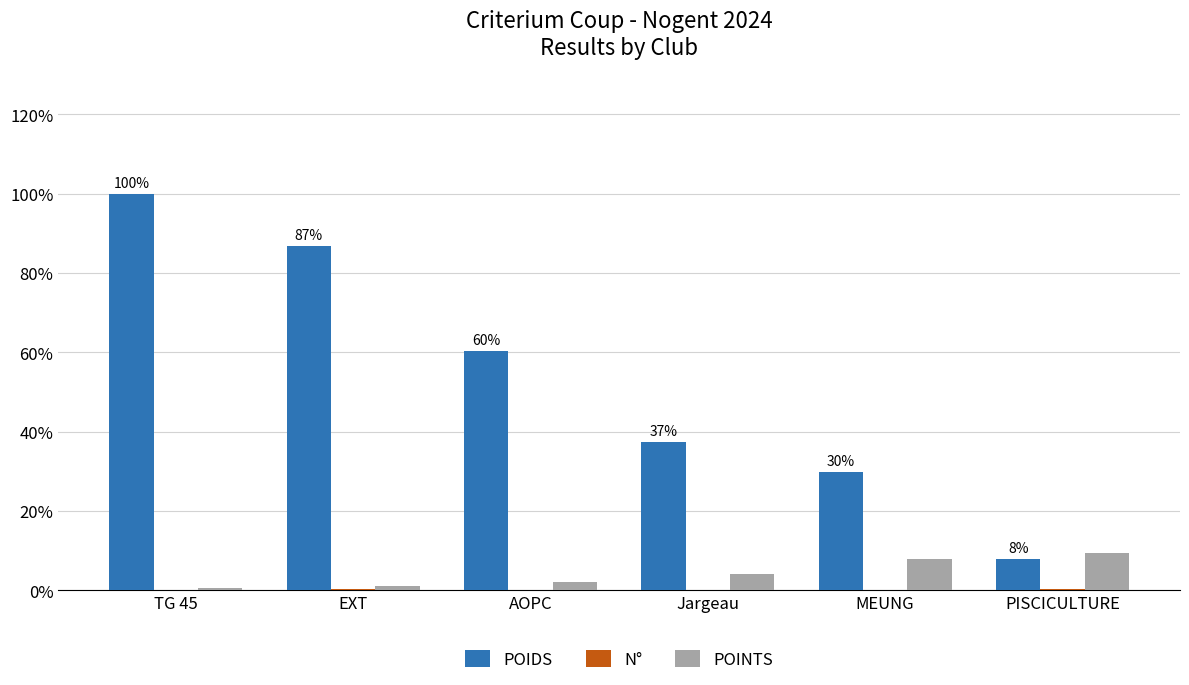

Which series changed the most between EXT and AOPC?

POIDS